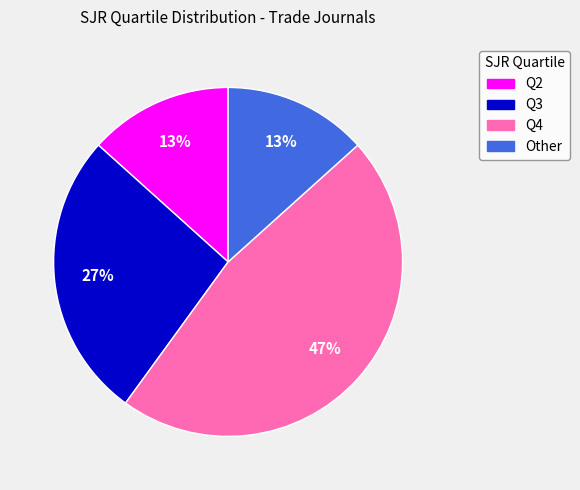

Is the sum of Q2 and Q4 greater than half?

Yes